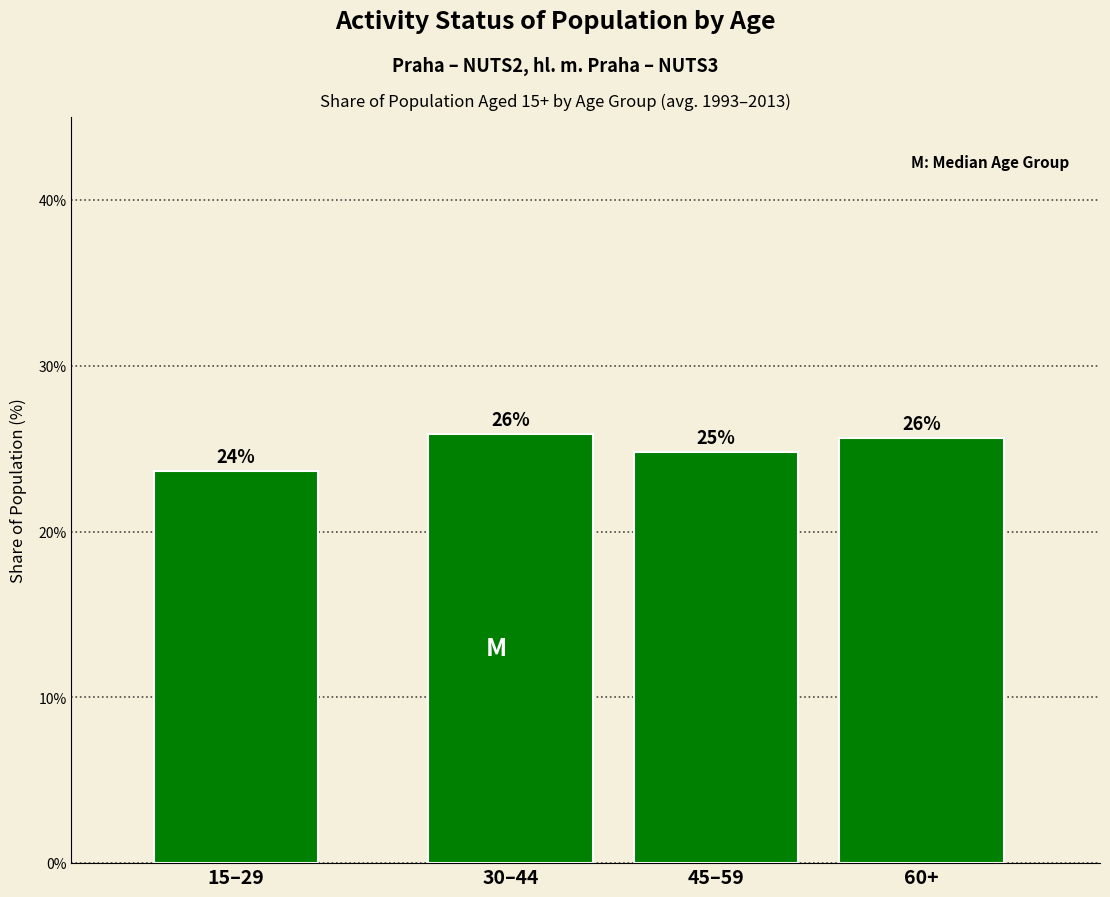

What is the change in value from 15–29 to 60+?

+2.0